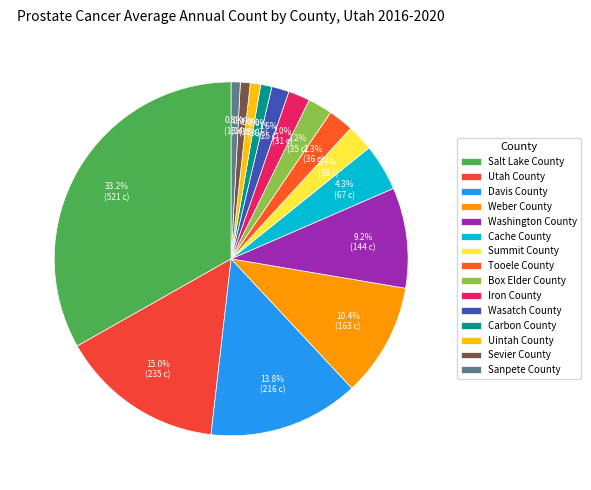

How many segments does this pie chart have?

15